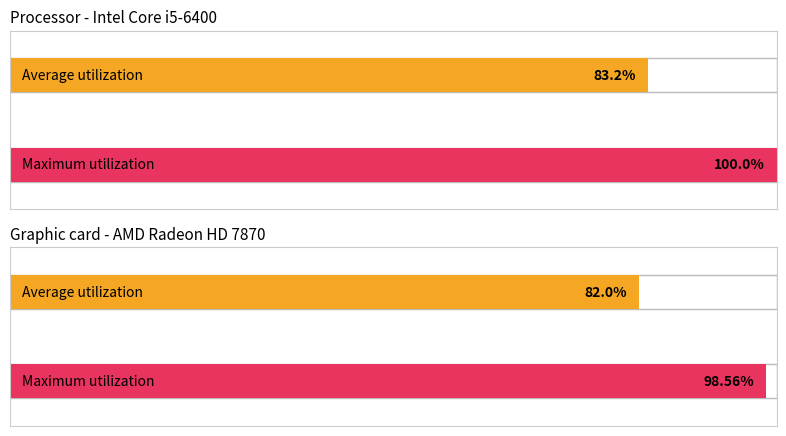

True or false: Average utilization has a value of 108.3 at HDZ.

False